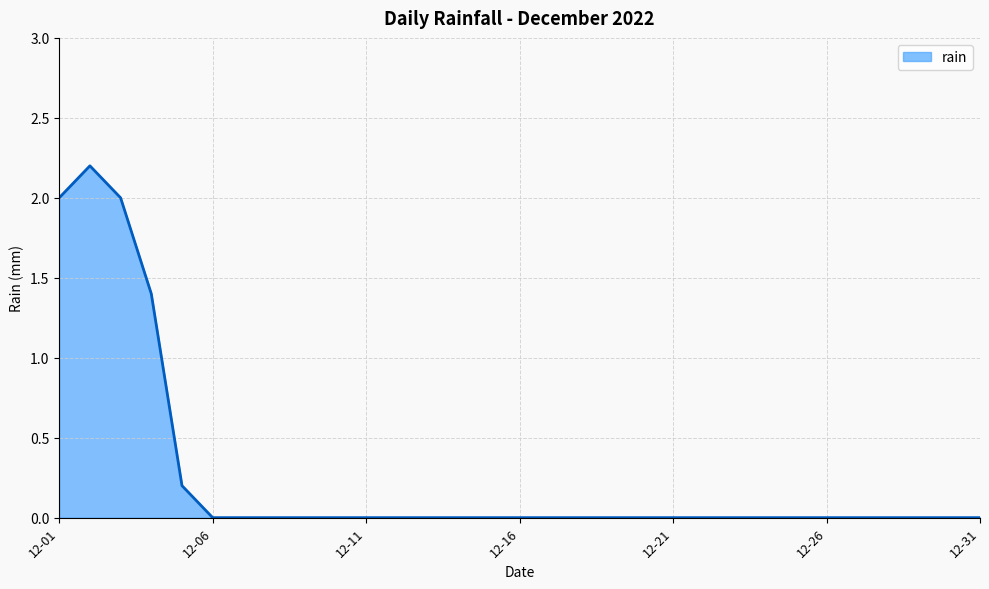

What is the sum of all values?

7.8